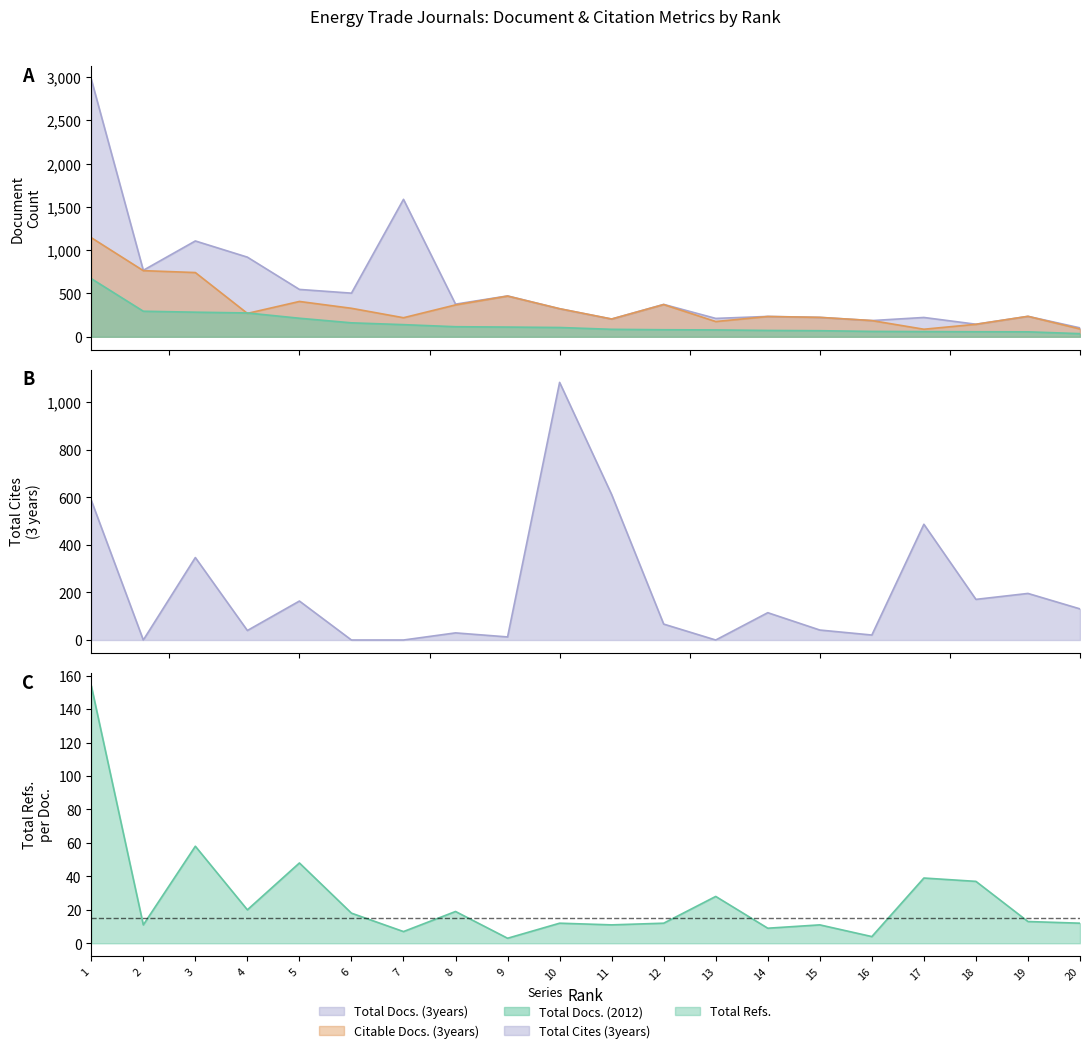

Reading left to right, what are all the values shown in this chart?

Total Docs. (2012): 672	295	284	275	214	161	140	116	112	107	86	81	79	73	70	62	60	58	57	36
Total Docs. (3years): 2977	768	1107	920	547	504	1588	377	472	324	205	374	212	235	224	187	223	145	236	103
Citable Docs. (3years): 1145	764	742	270	408	329	220	368	470	324	205	372	176	234	224	187	87	144	236	90
Total Cites (3years): 588	0	347	40	164	0	0	30	13	1084	612	67	0	115	42	21	487	171	196	131
Total Refs.: 154	11	58	20	48	18	7	19	3	12	11	12	28	9	11	4	39	37	13	12